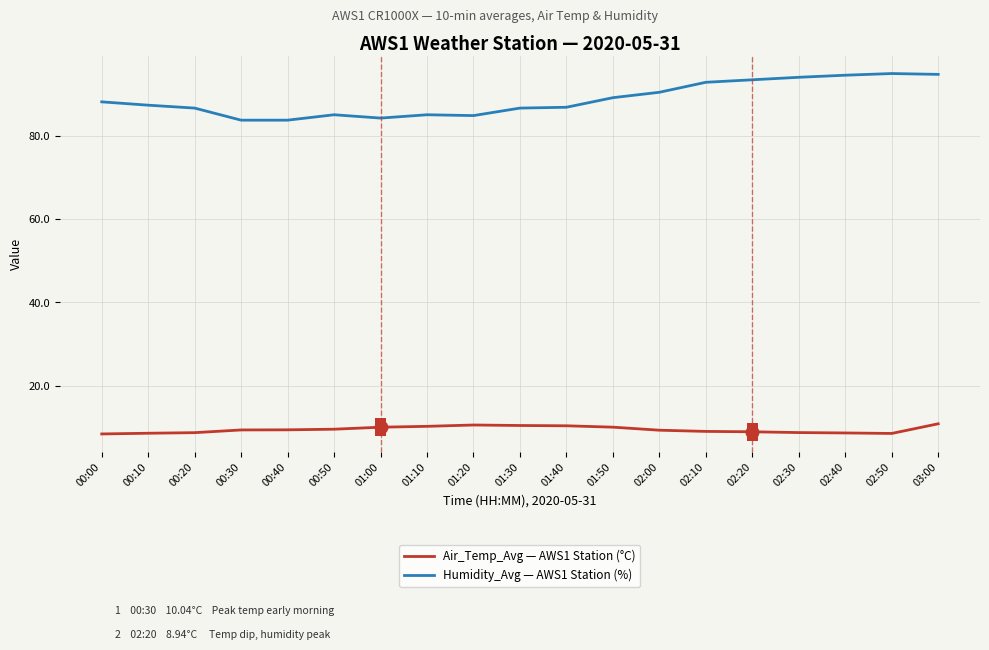

In Air_Temp_Avg — AWS1 Station (°C), how many points are higher than both neighbors (excluding endpoints)?

1